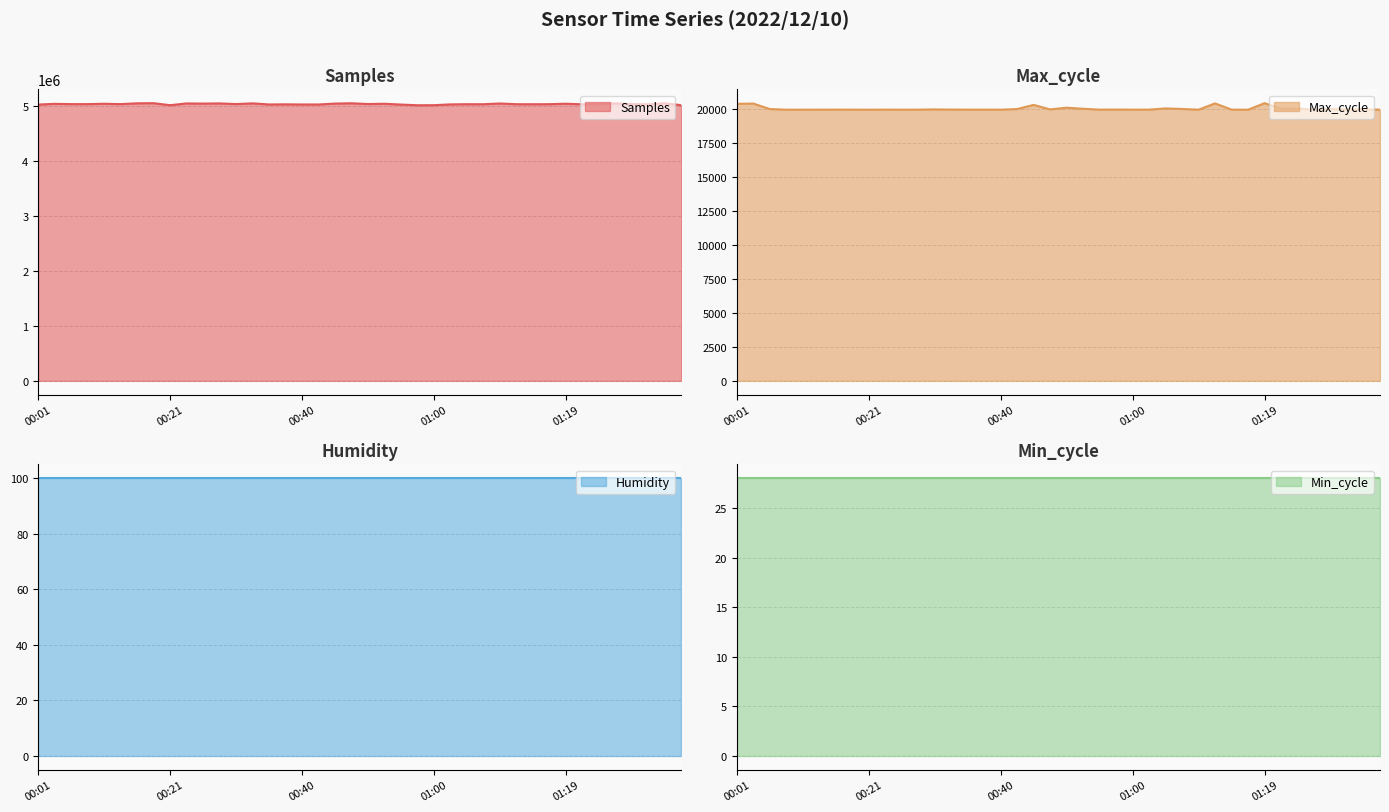

Which label corresponds to the smallest value in the chart?

00:21